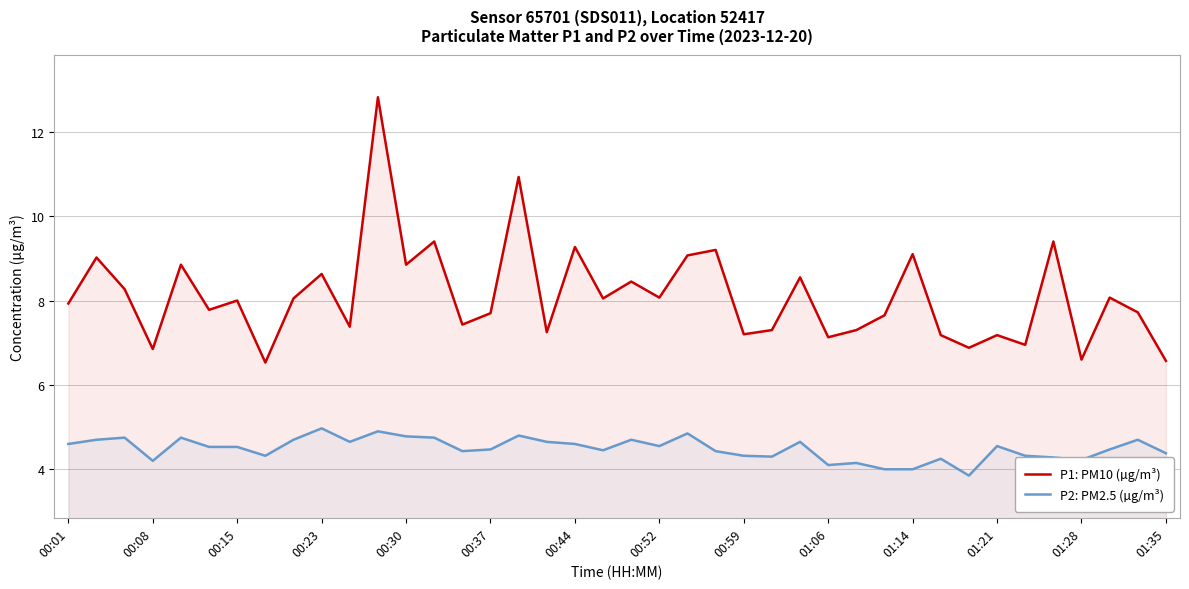

True or false: P1: PM10 (µg/m³) has more than 0 interior local peaks.

True